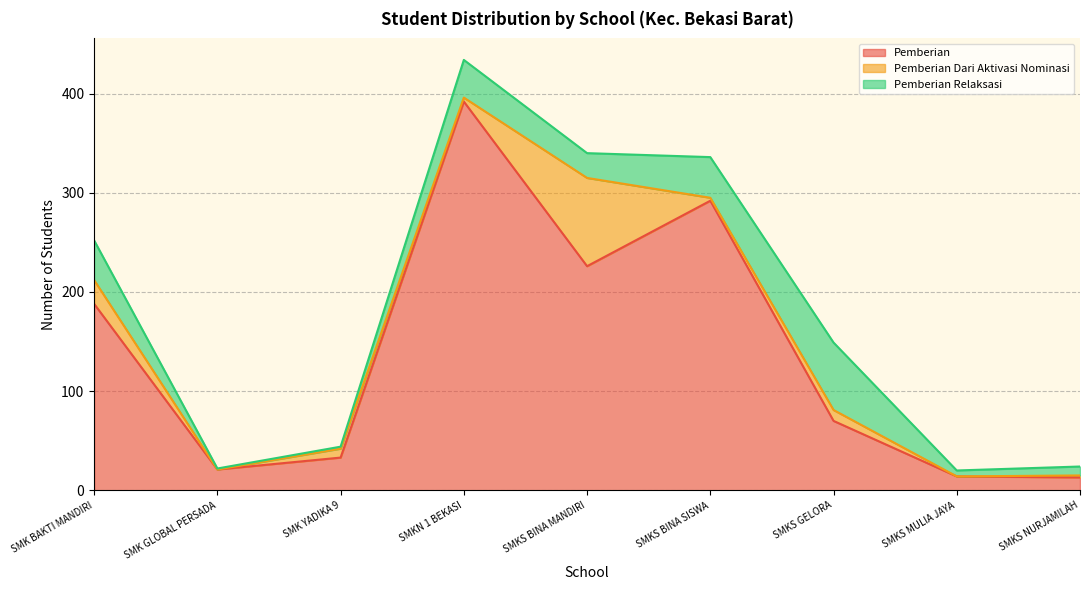

List the series in order of their peak value, highest first.

Pemberian, Pemberian Dari Aktivasi Nominasi, Pemberian Relaksasi